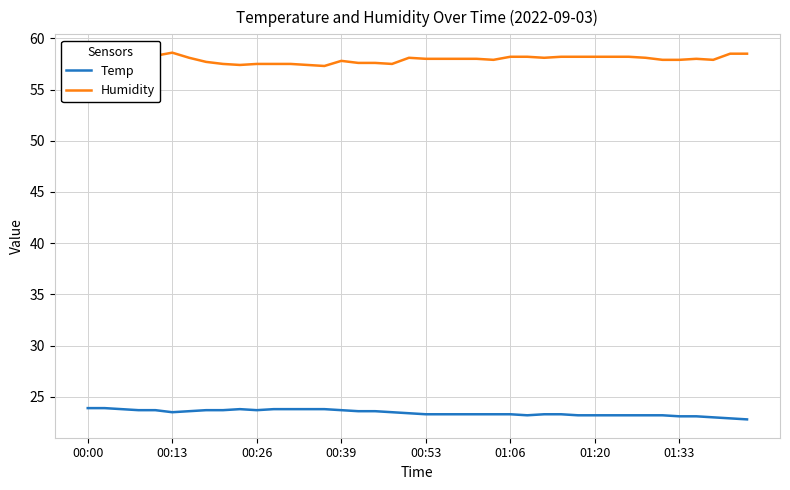

True or false: Humidity and Temp intersect in this chart.

False